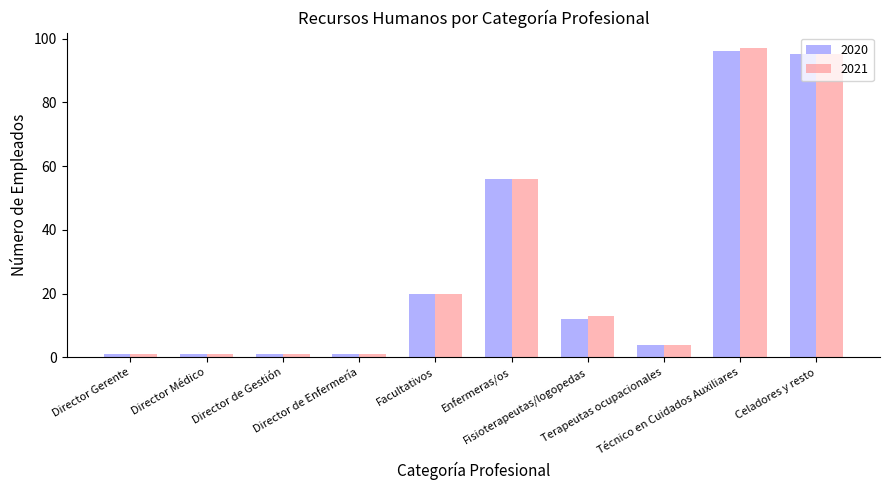

Where does the 2021 series first go above 13?

Facultativos